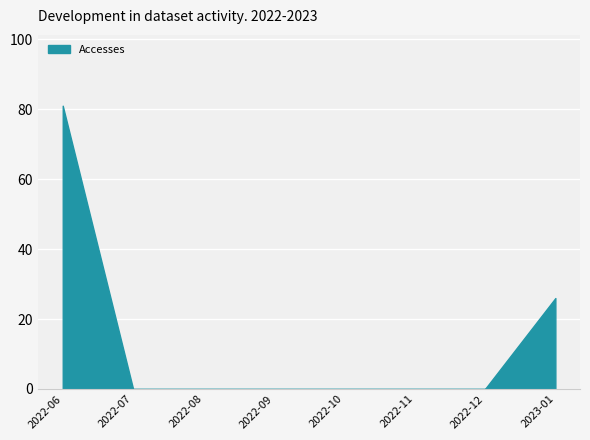

The value at 2022-12 is 0. True or false?

True